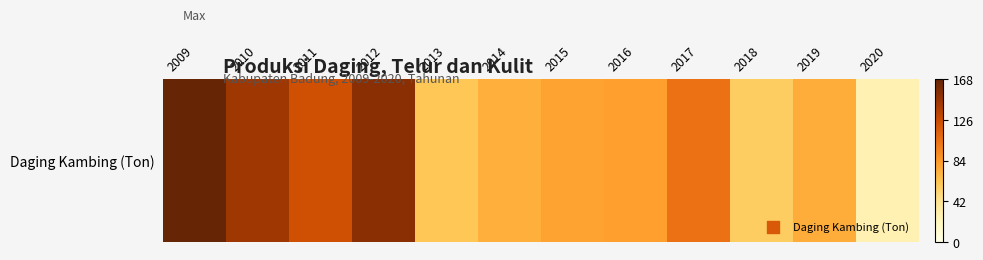

What is the smallest value displayed?

26.8